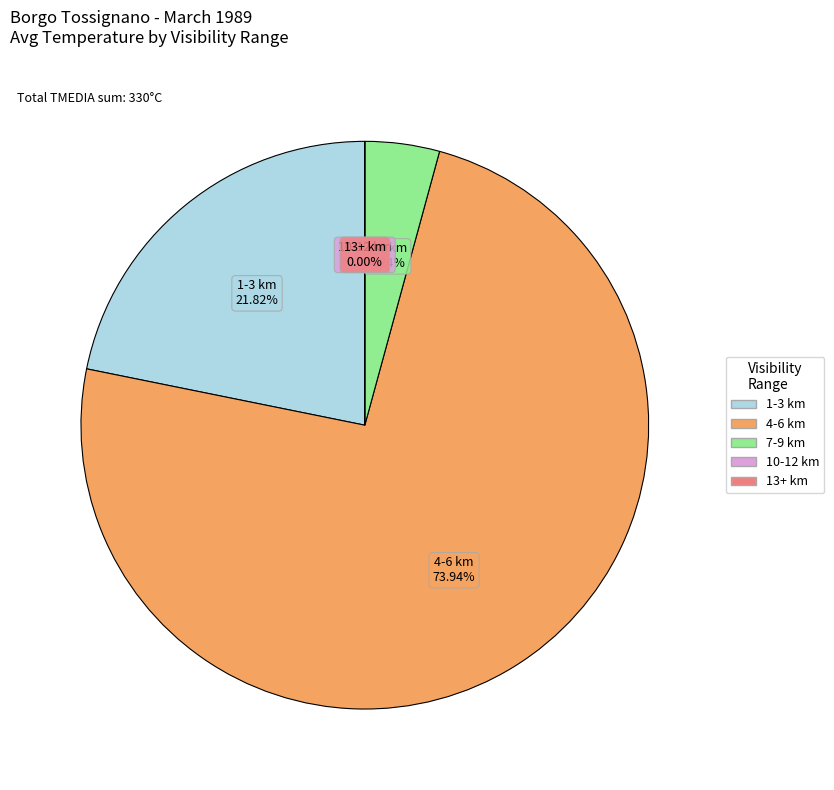

Count the number of slices in the pie.

5